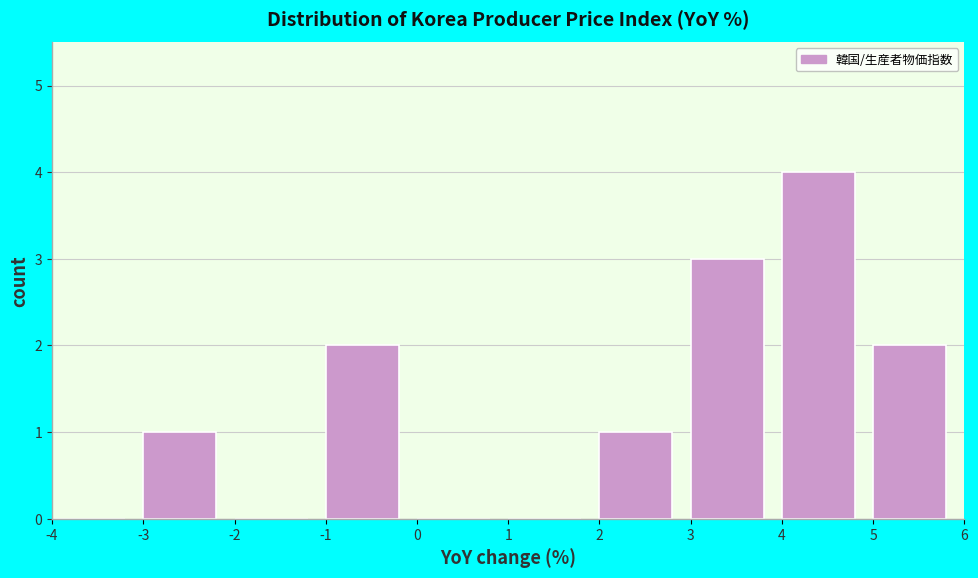

Which range on the x-axis has the tallest bar?

4 to 5